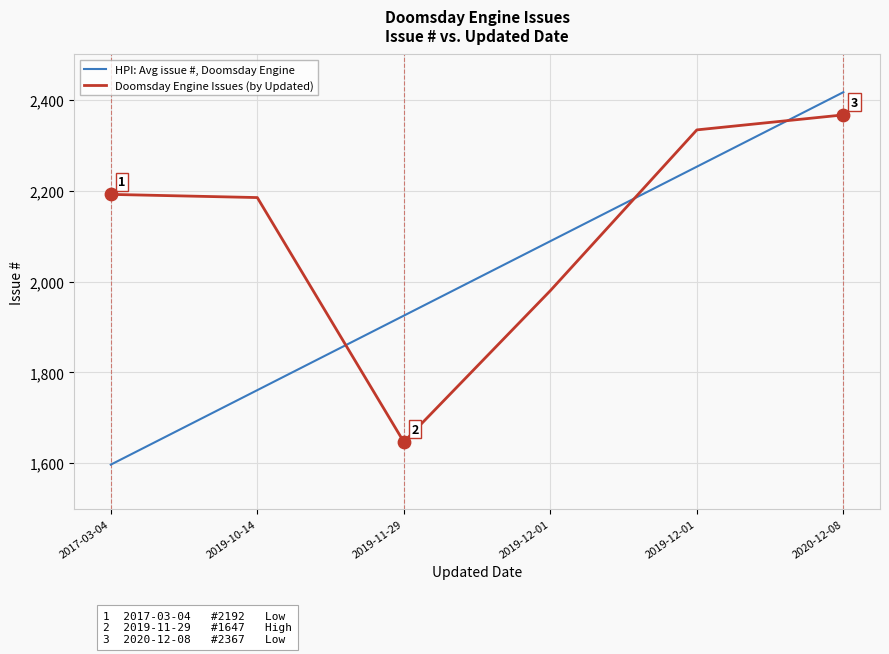

Is this an area chart (filled region under the line)?

No